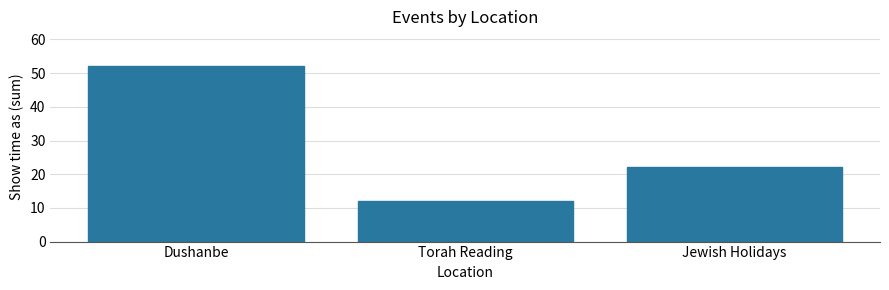

Rank the categories by value from lowest to highest.

Torah Reading, Jewish Holidays, Dushanbe